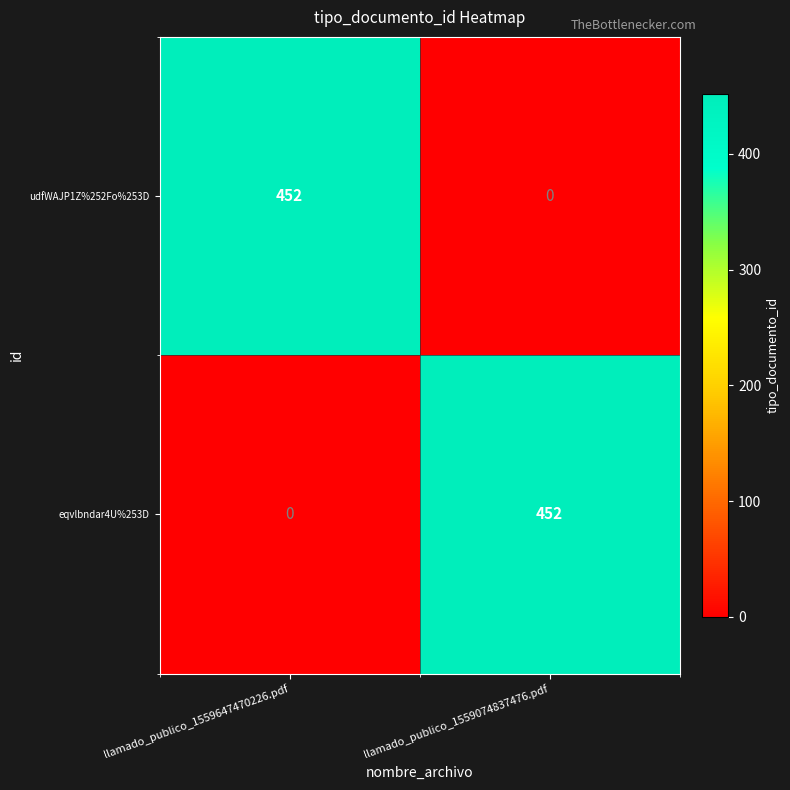

Reading left to right, list all the values displayed in this chart.

udfWAJP1Z%252Fo%253D: 452	0
eqvlbndar4U%253D: 0	452